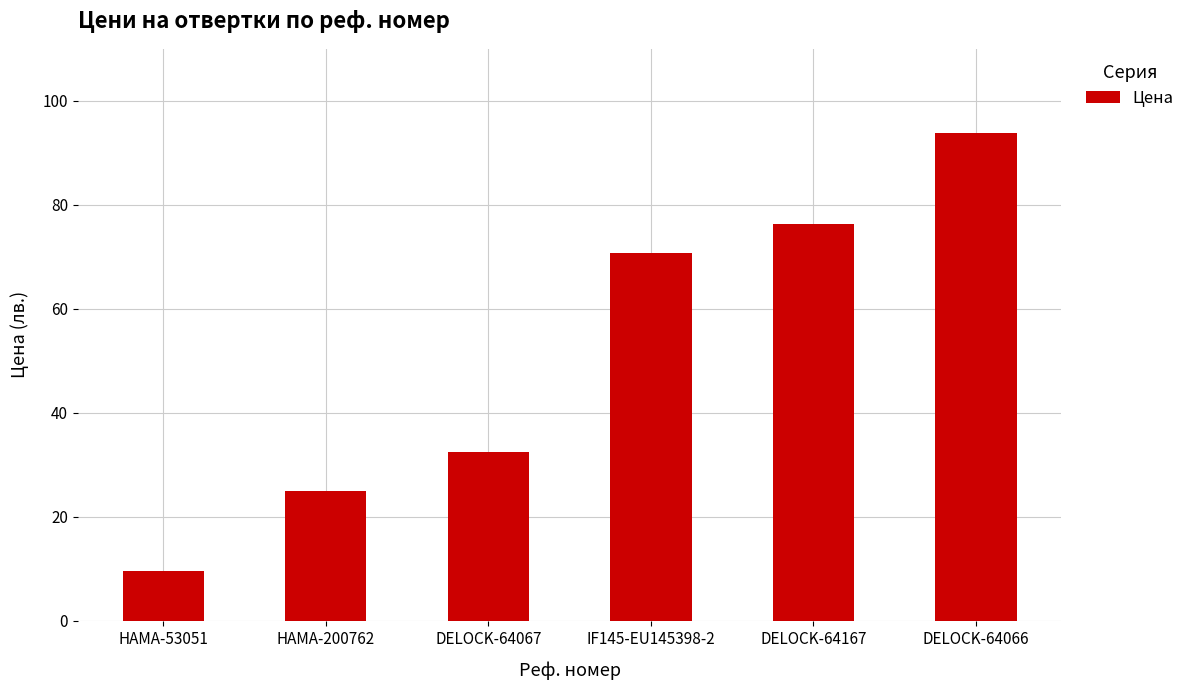

Reading right to left, what are all the values shown in this chart?

93.8	76.3	70.8	32.6	24.9	9.6